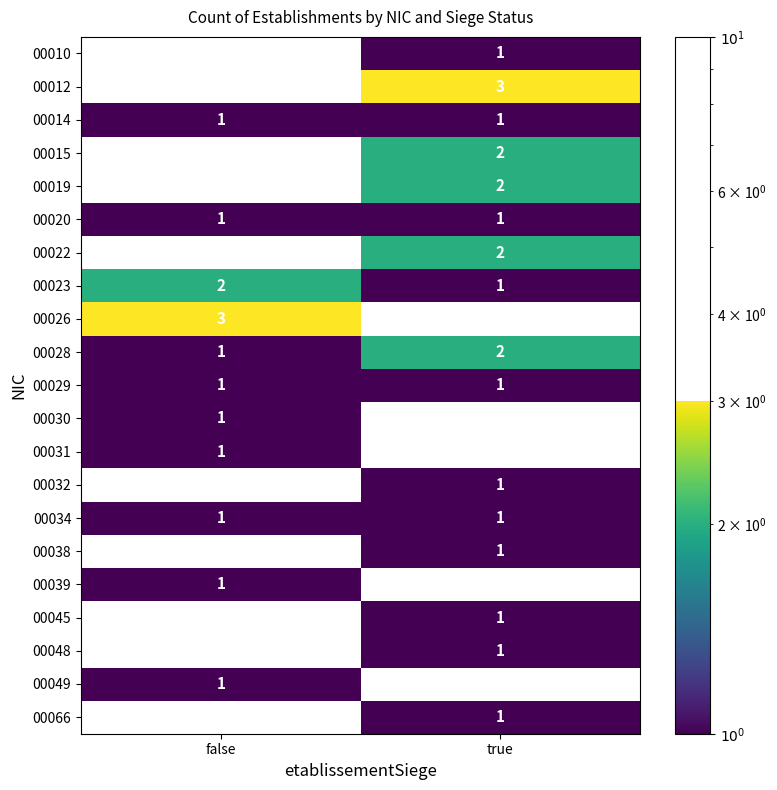

Which has a higher value, false or true?

true